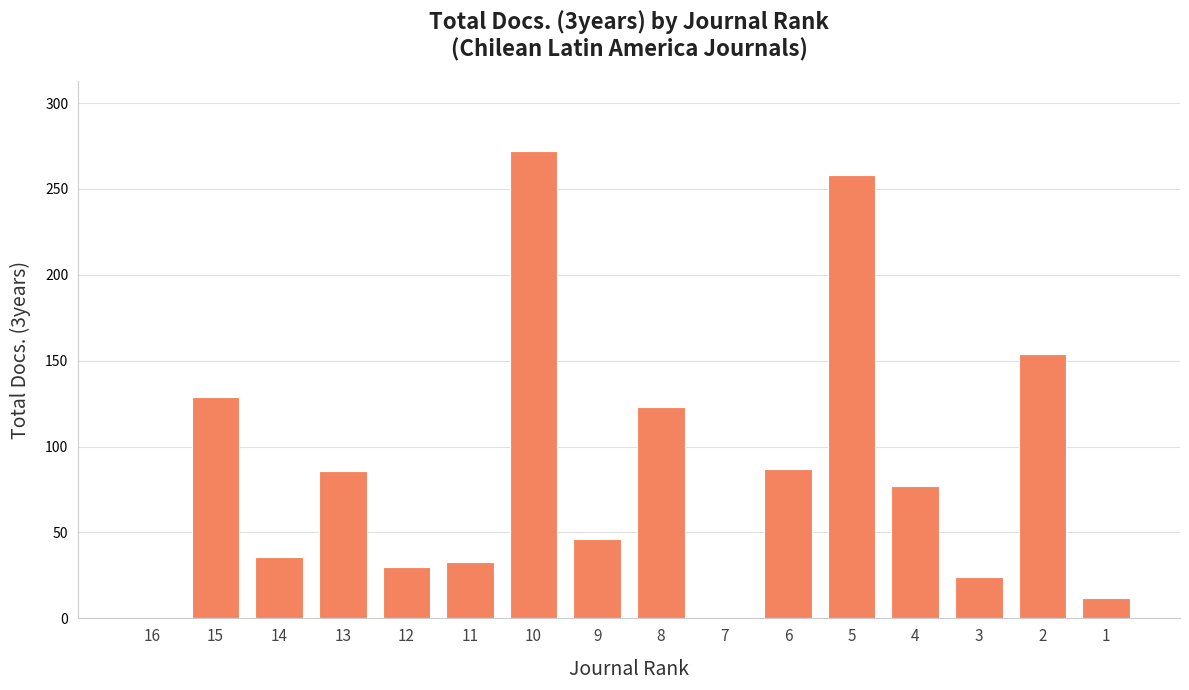

What is the sum of all values?

1367